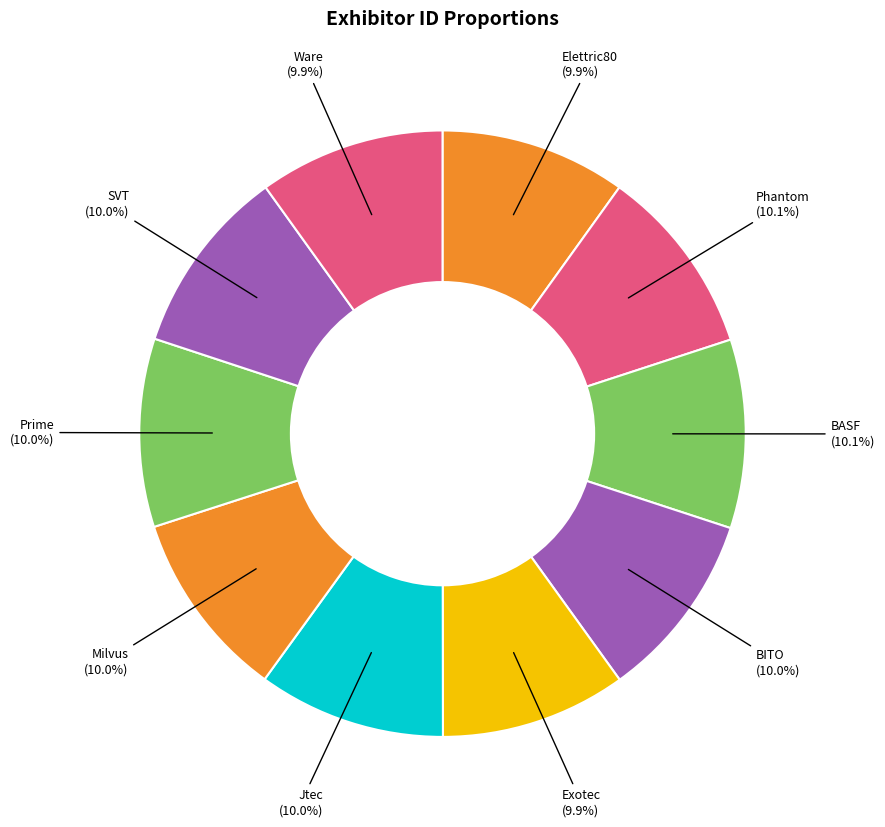

Count the number of slices in the pie.

10